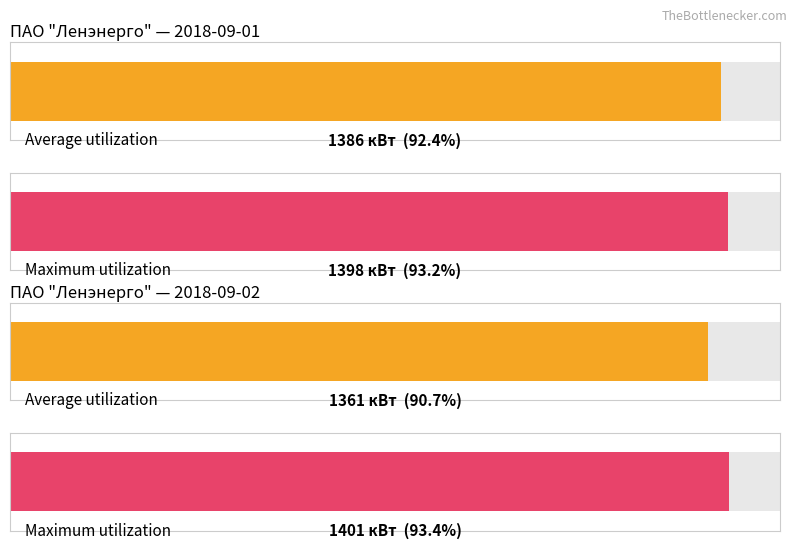

Which series has the largest total across all categories?

2018-09-01